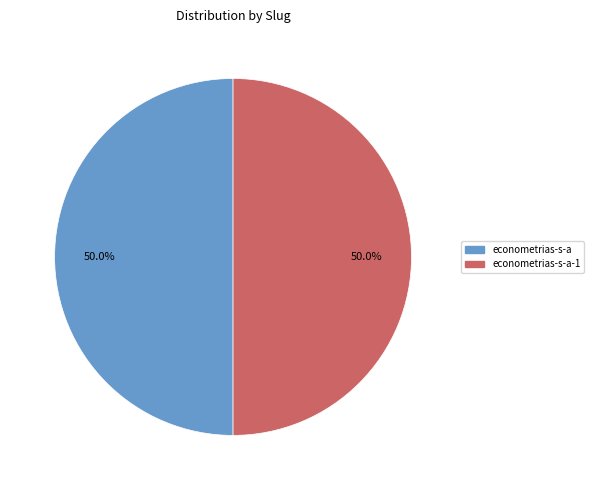

Count the number of slices in the pie.

2